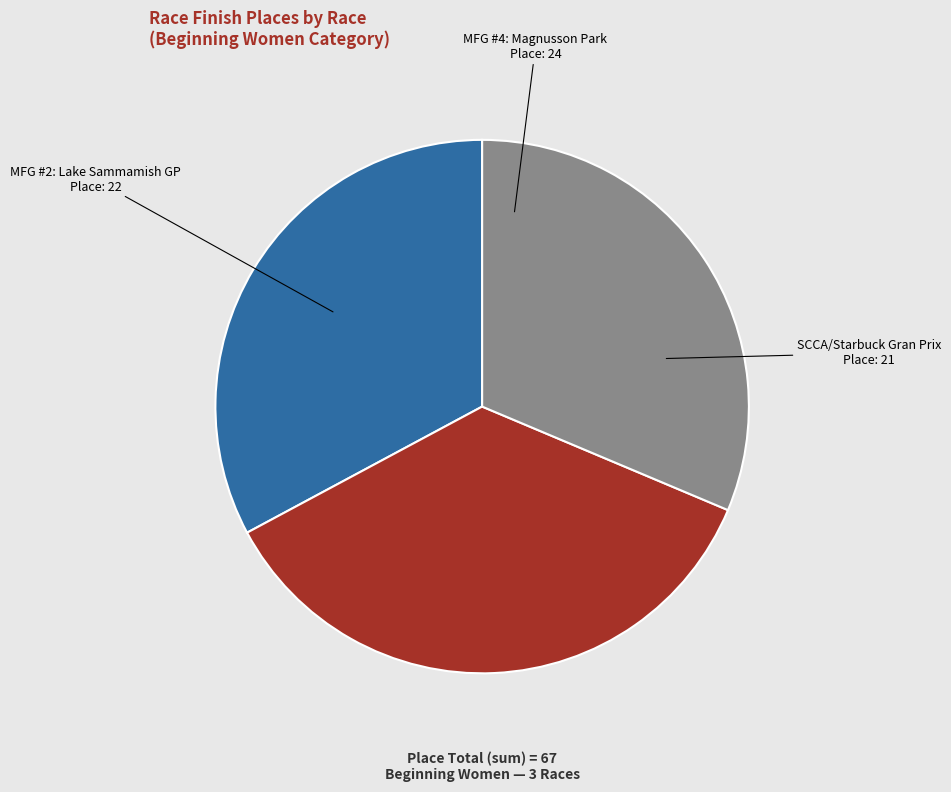

What is the largest slice in the pie chart?

MFG #4: Magnusson Park